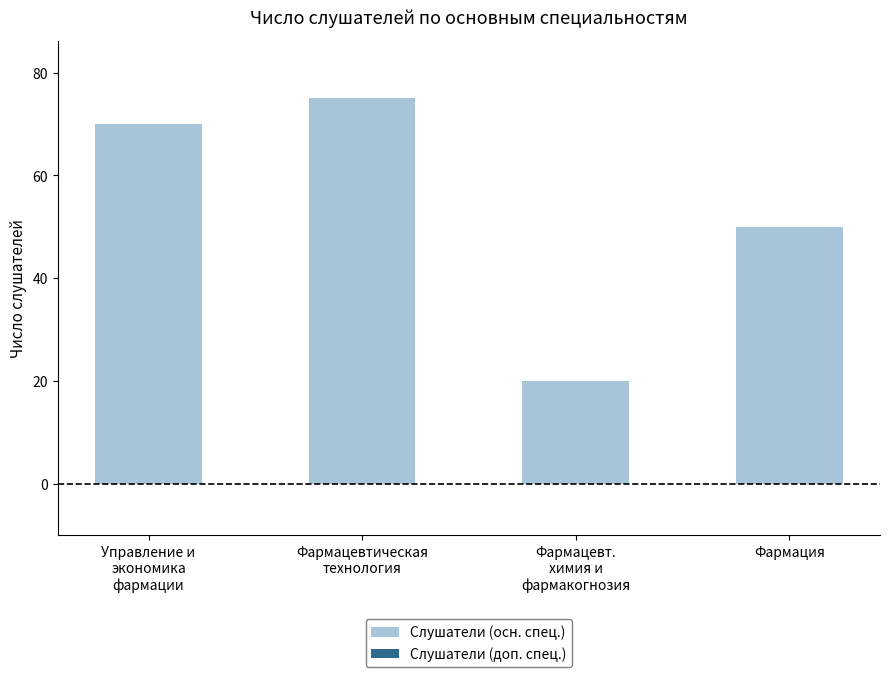

What is the minimum value shown in the chart?

20